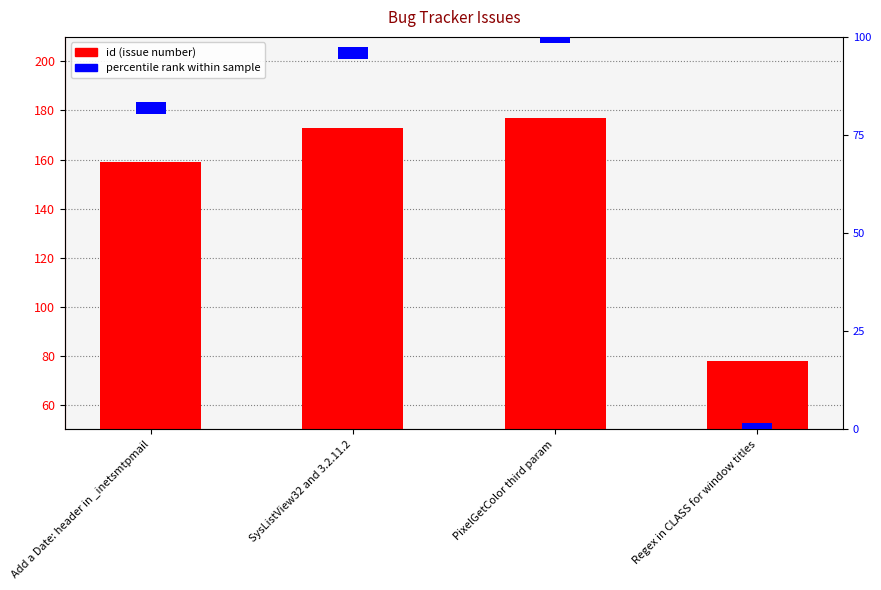

How many bars are there in total?

8